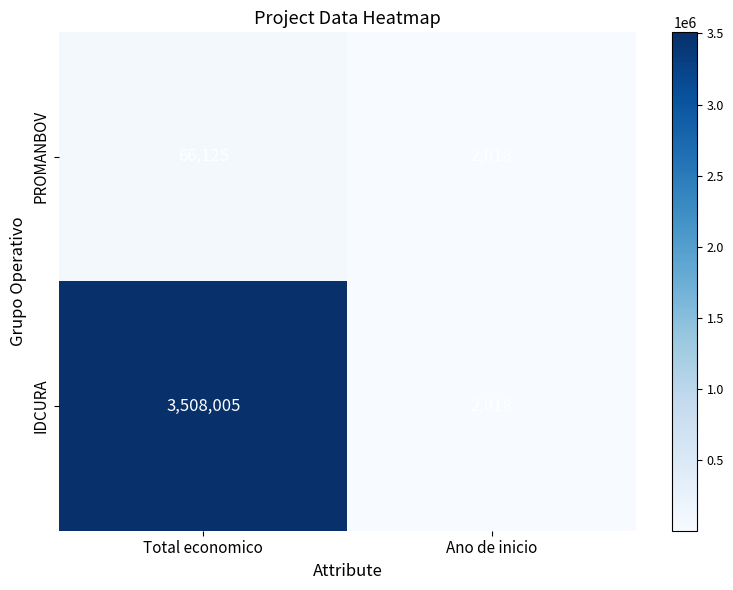

List the series in order of their overall mean, highest first.

IDCURA, PROMANBOV